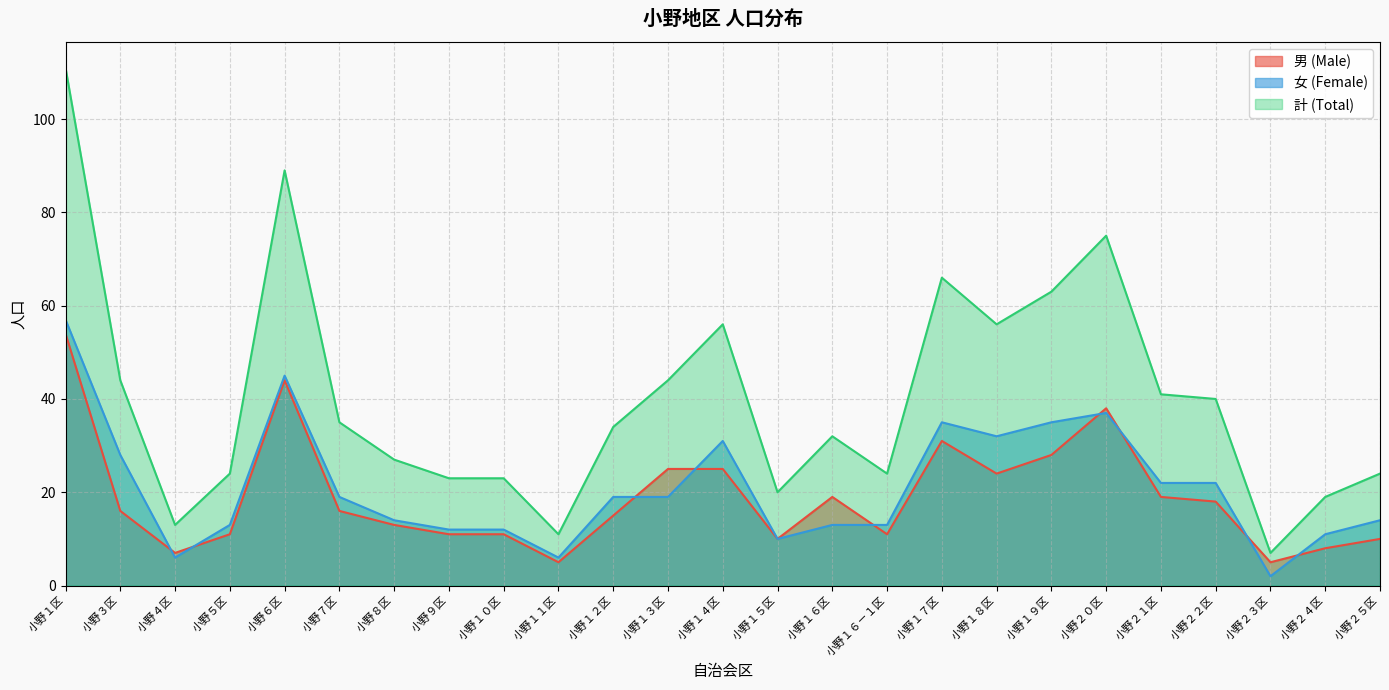

Reading left to right, transcribe all the data shown in this chart.

男 (Male): 54	16	7	11	44	16	13	11	11	5	15	25	25	10	19	11	31	24	28	38	19	18	5	8	10
女 (Female): 57	28	6	13	45	19	14	12	12	6	19	19	31	10	13	13	35	32	35	37	22	22	2	11	14
計 (Total): 111	44	13	24	89	35	27	23	23	11	34	44	56	20	32	24	66	56	63	75	41	40	7	19	24